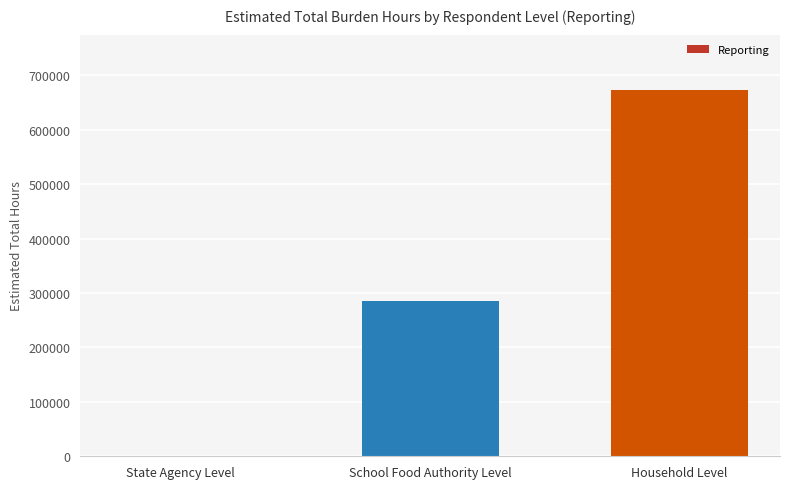

Between Household Level and State Agency Level, which is larger?

Household Level